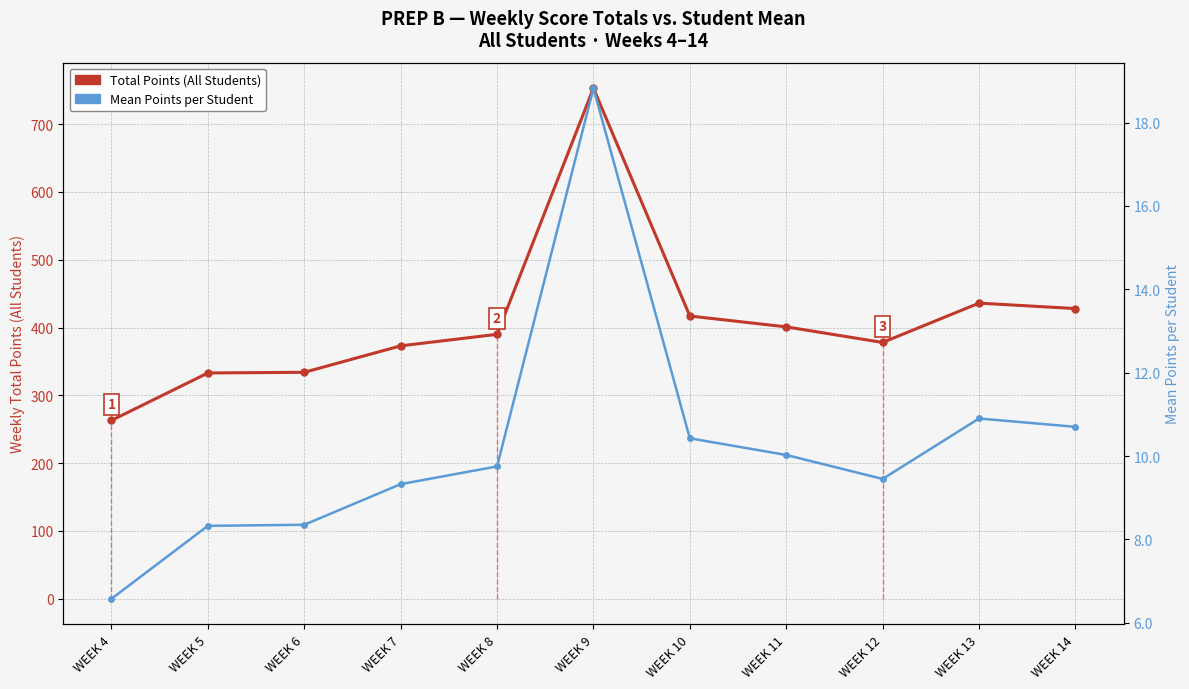

What is the minimum value shown in the chart?

6.6